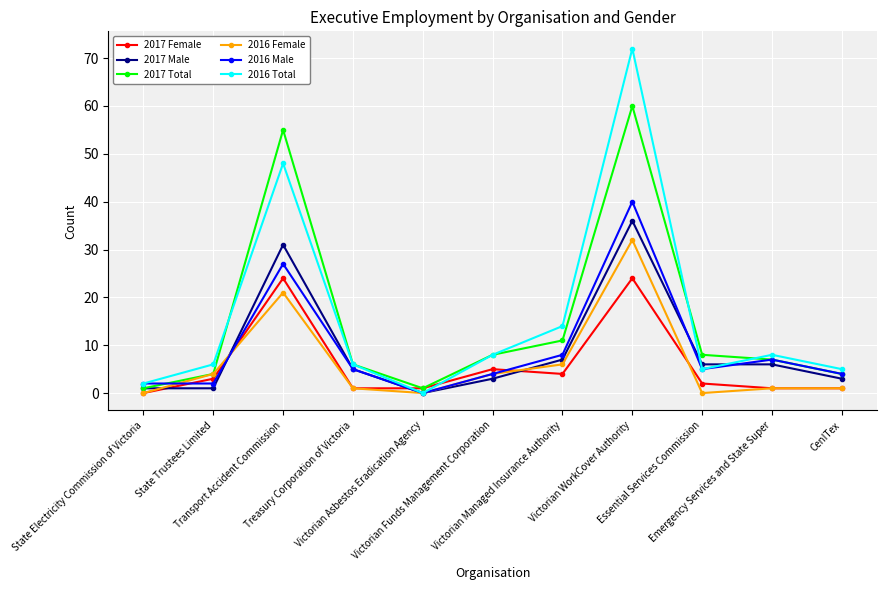

What is the label of the 2nd point from the right?

Emergency Services and State Super